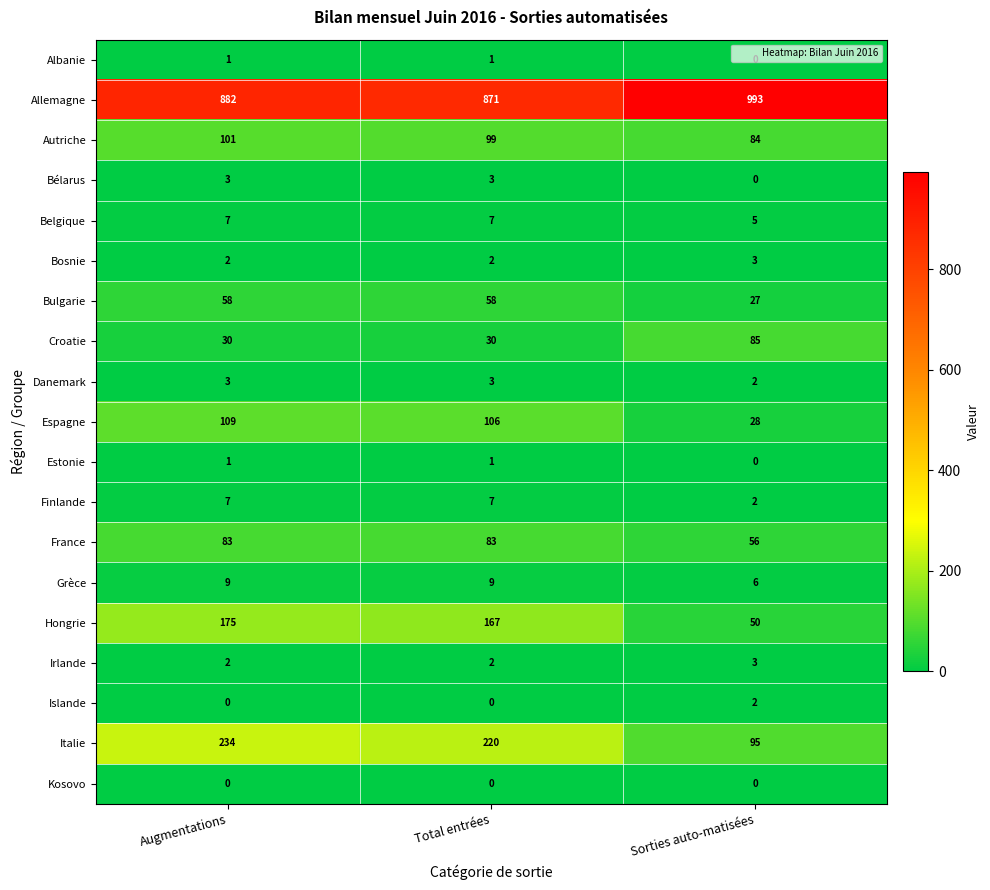

What is the approximate value of Espagne at Augmentations?

109